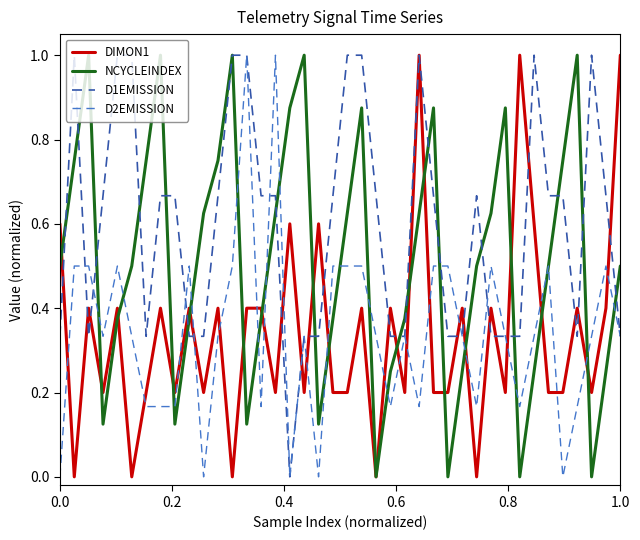

True or false: D2EMISSION and DIMON1 cross at least once.

True